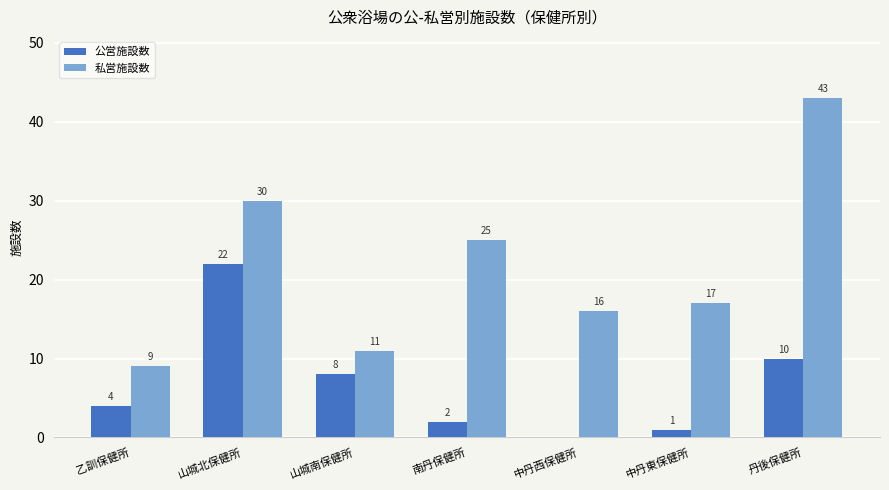

The 公営施設数 series shows 13 at 中丹西保健所. True or false?

False